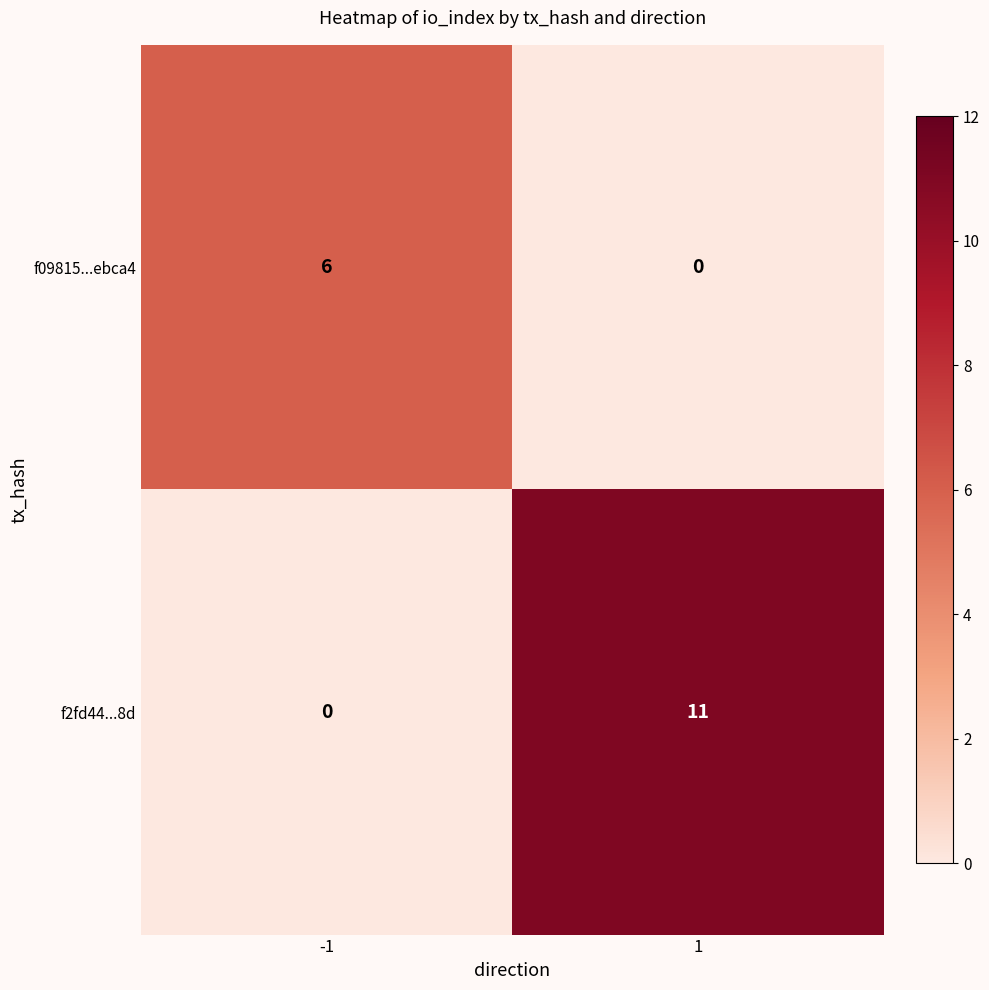

Reading left to right, extract all data points from this chart.

f09815...ebca4: -1=6	1=0
f2fd44...8d: -1=0	1=11